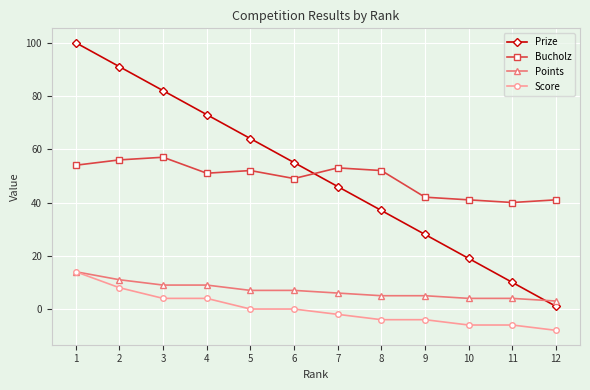

What is the value of the Score point at the 8th from the left?

-4